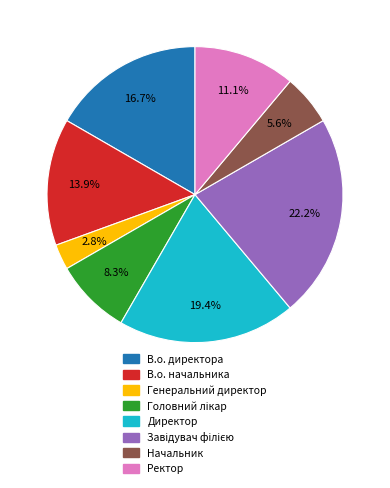

Count the number of slices in the pie.

8